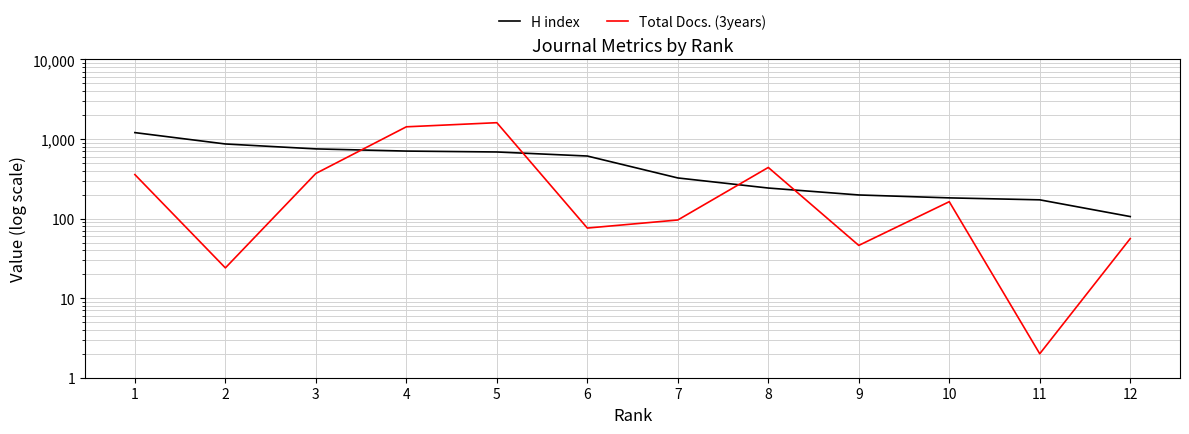

What is the lowest value of the H index series?

106